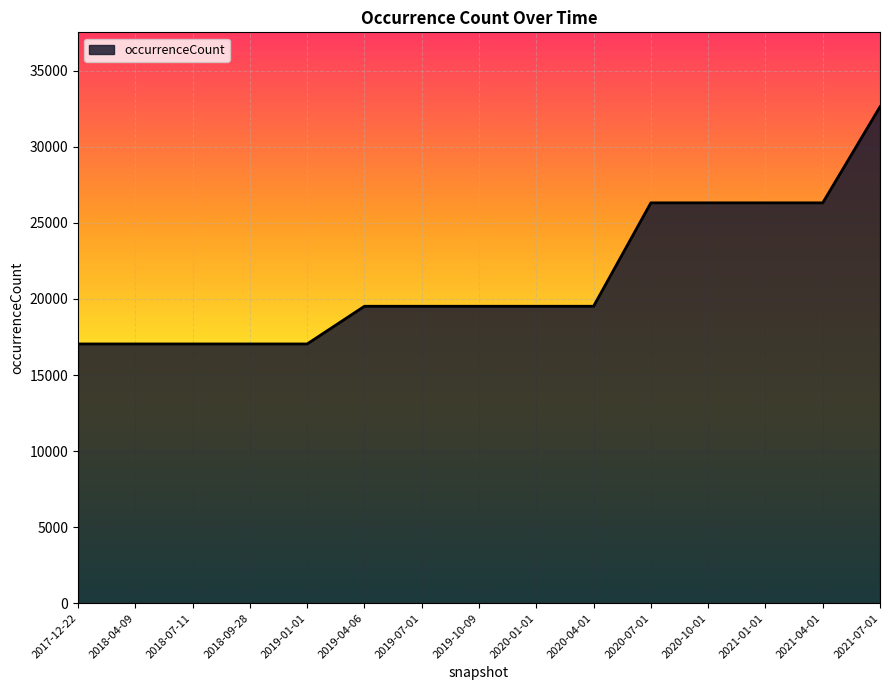

What is the difference between the values at 2019-07-01 and 2020-10-01?

6799